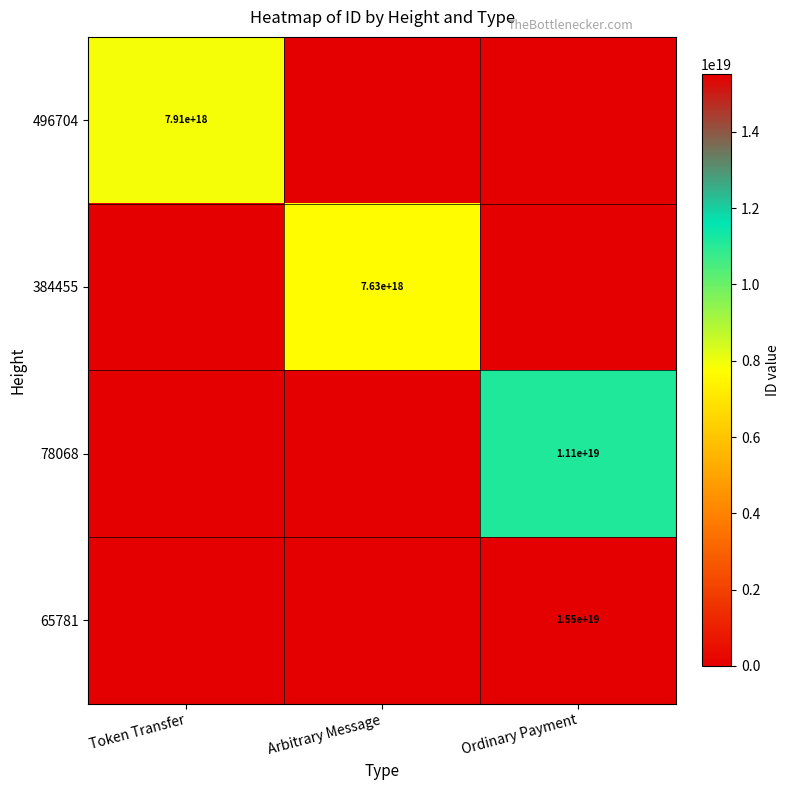

True or false: 384455 has a value of 2465046510112885248 at Arbitrary Message.

False